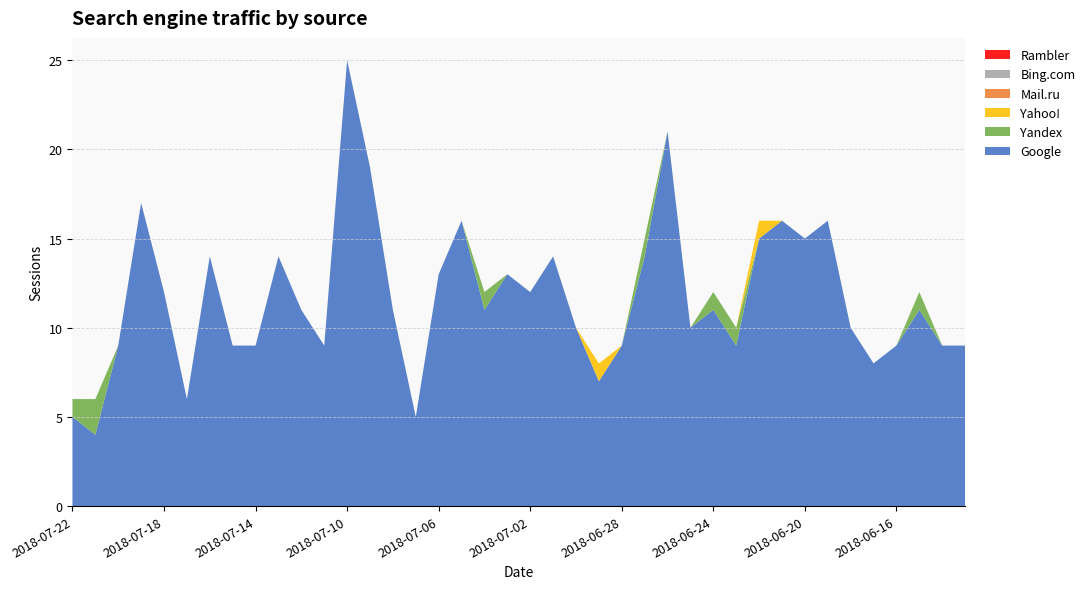

Reading right to left, extract all data points from this chart.

Google: 9	9	11	9	8	10	16	15	16	15	9	11	10	21	14	9	7	10	14	12	13	11	16	13	5	11	19	25	9	11	14	9	9	14	6	12	17	9	4	5
Yandex: 0	0	1	0	0	0	0	0	0	0	1	1	0	0	1	0	0	0	0	0	0	1	0	0	0	0	0	0	0	0	0	0	0	0	0	0	0	0	2	1
Yahoo!: 0	0	0	0	0	0	0	0	0	1	0	0	0	0	0	0	1	0	0	0	0	0	0	0	0	0	0	0	0	0	0	0	0	0	0	0	0	0	0	0
Mail.ru: 0	0	0	0	0	0	0	0	0	0	0	0	0	0	0	0	0	0	0	0	0	0	0	0	0	0	0	0	0	0	0	0	0	0	0	0	0	0	0	0
Bing.com: 0	0	0	0	0	0	0	0	0	0	0	0	0	0	0	0	0	0	0	0	0	0	0	0	0	0	0	0	0	0	0	0	0	0	0	0	0	0	0	0
Rambler: 0	0	0	0	0	0	0	0	0	0	0	0	0	0	0	0	0	0	0	0	0	0	0	0	0	0	0	0	0	0	0	0	0	0	0	0	0	0	0	0